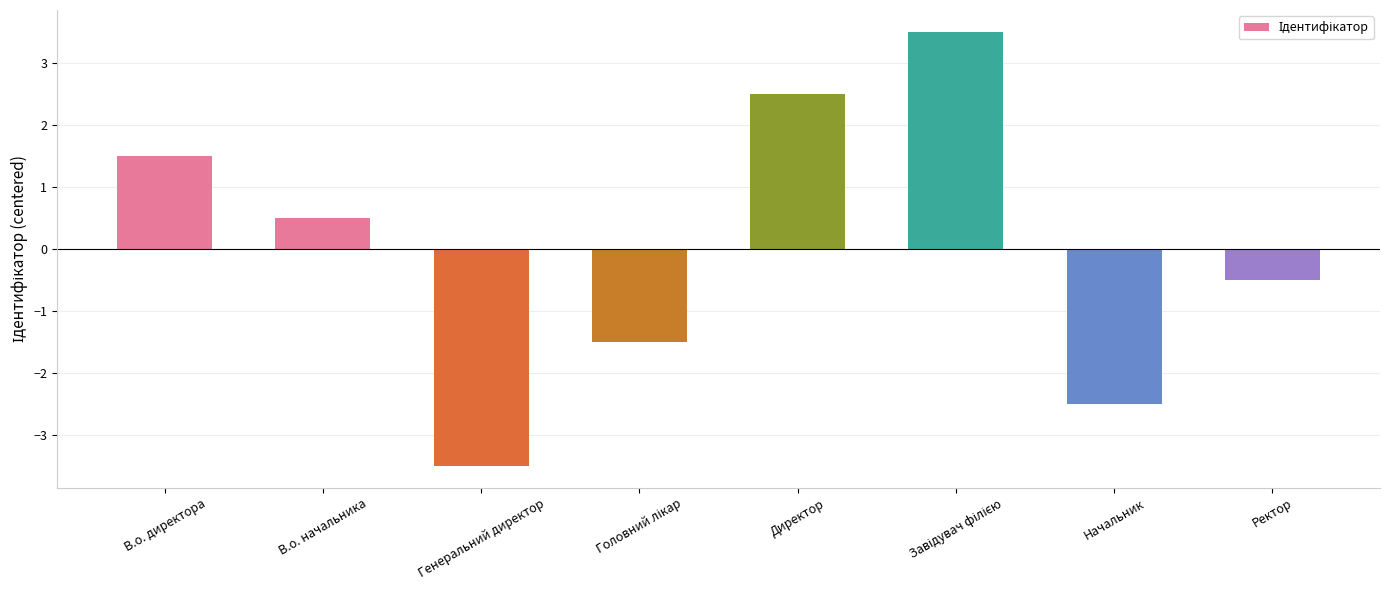

What value does the data have at Генеральний директор?

-3.5